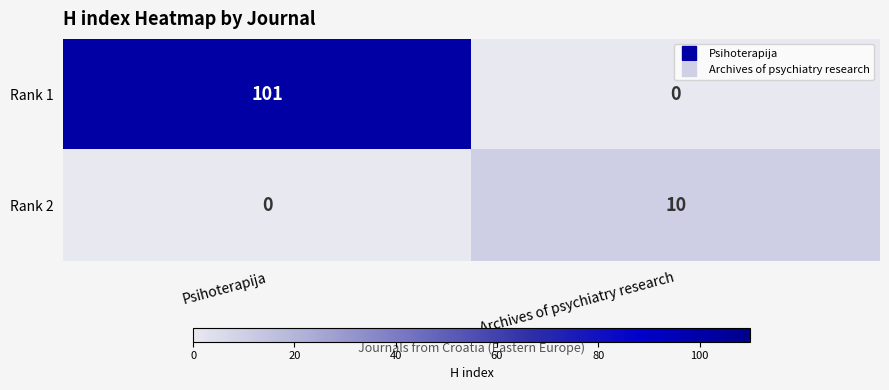

What is the spread (max minus min) of values at Archives of psychiatry research?

10